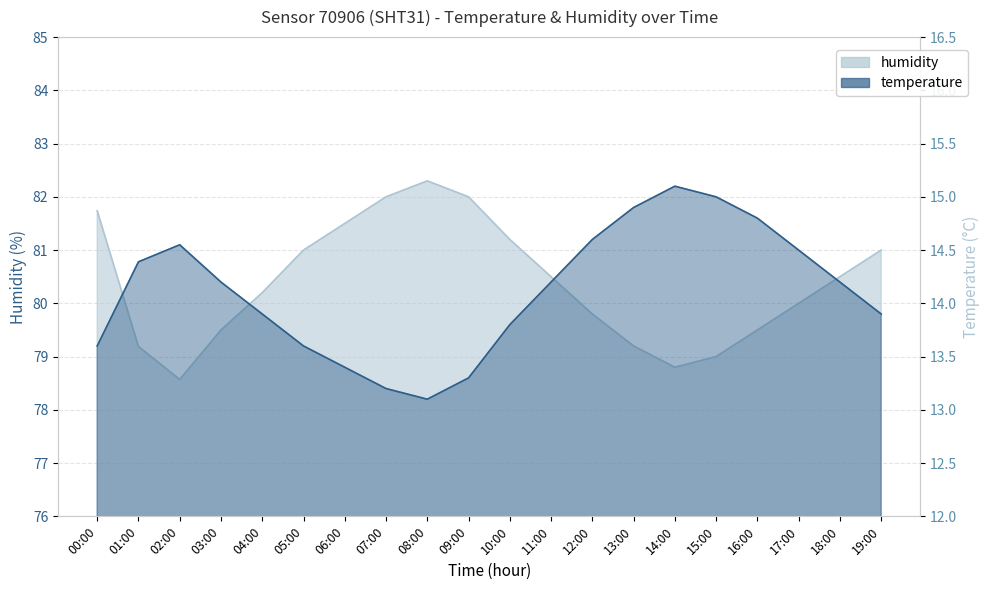

At which category is the sum across all series the highest?

08:00